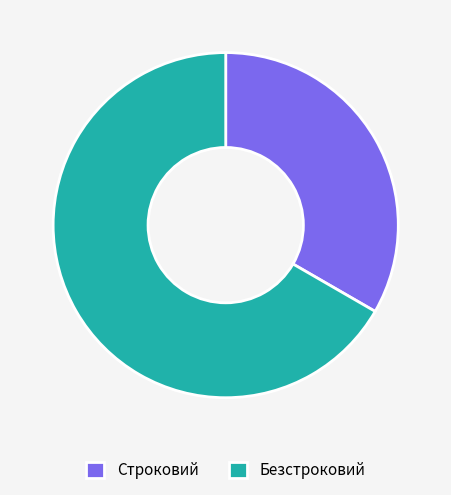

Which has a higher value, Строковий or Безстроковий?

Безстроковий